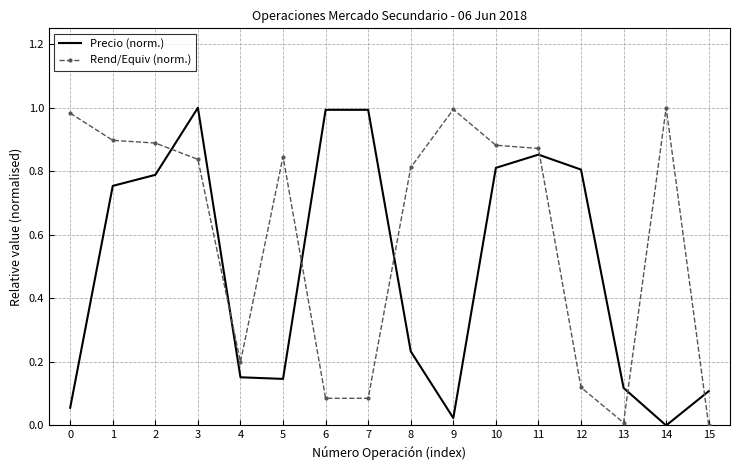

What is the average value of the Precio (norm.) series?

0.5